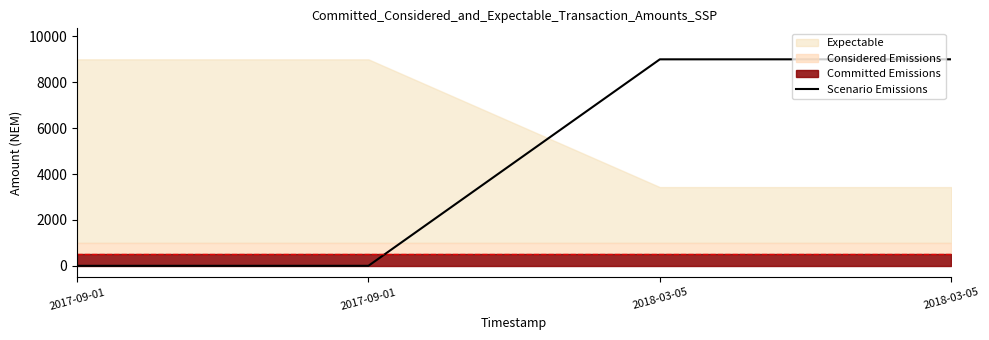

How many values in the Scenario Emissions series are below 8995?

2